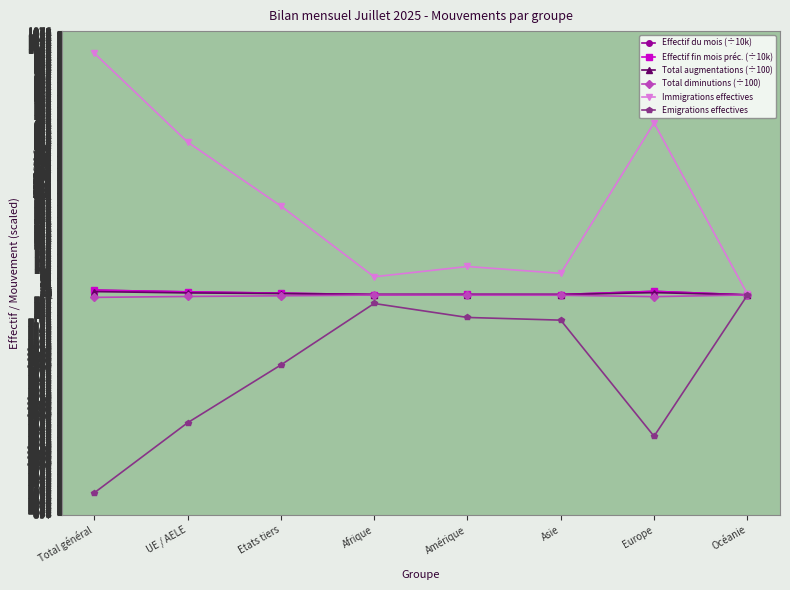

True or false: Immigrations effectives has more than 0 interior local peaks.

True